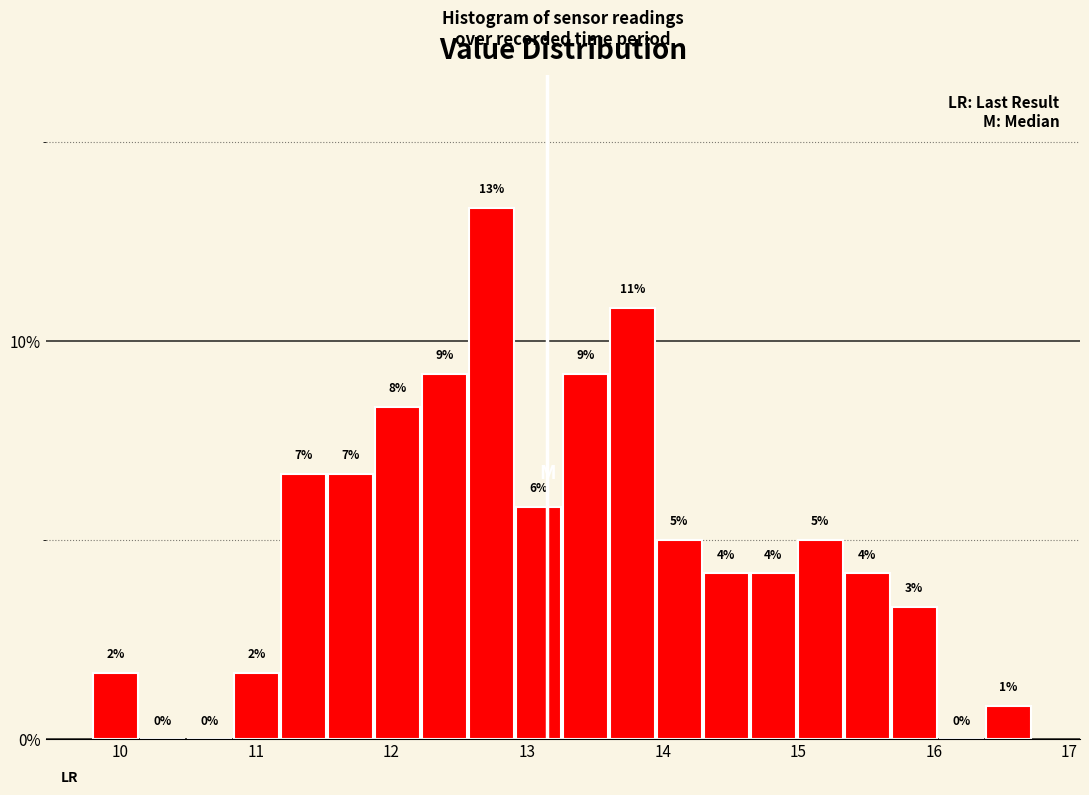

Around what value on the x-axis is the tallest bar? Give the approximate position of its centre, as read against the axis.

12.7